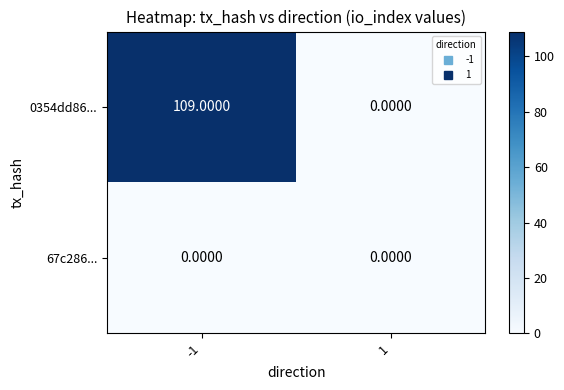

Which series has the largest total across all categories?

0354dd86...